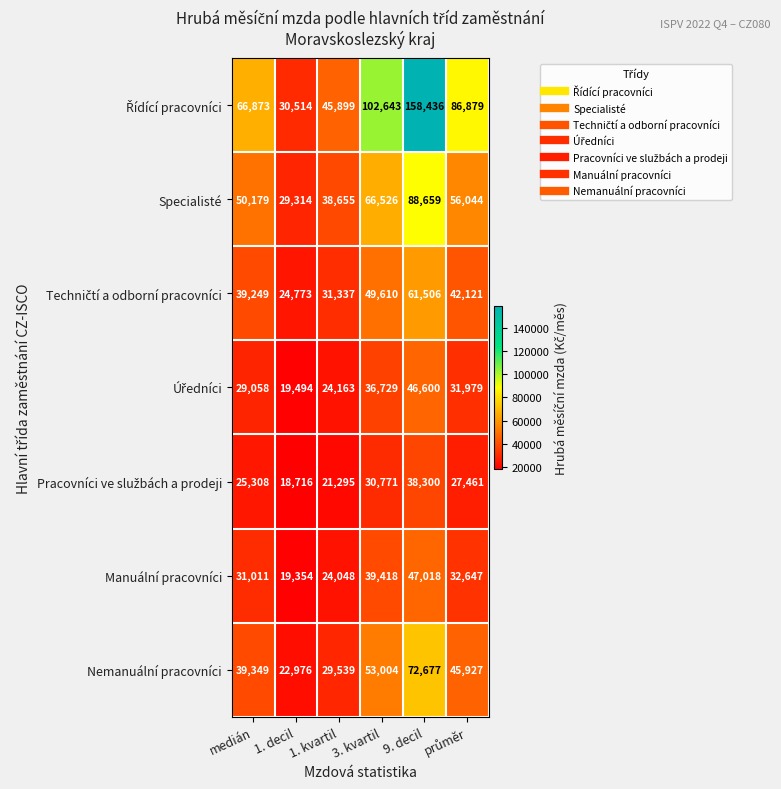

What is the difference between the Nemanuální pracovníci values at 1. kvartil and 9. decil?

43138